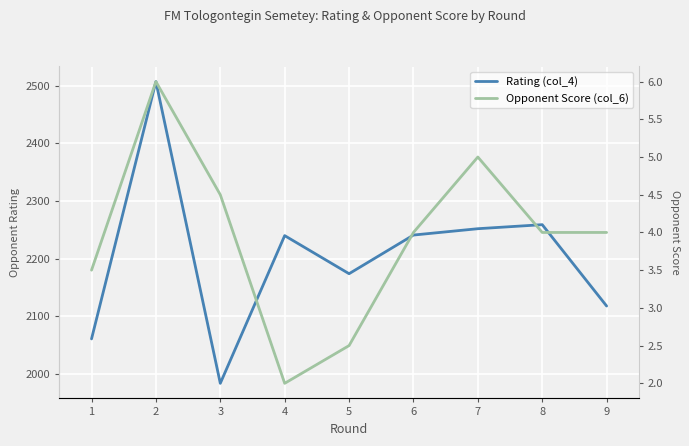

What is the sum of the Opponent Score (col_6) values at 5 and 7?

7.5